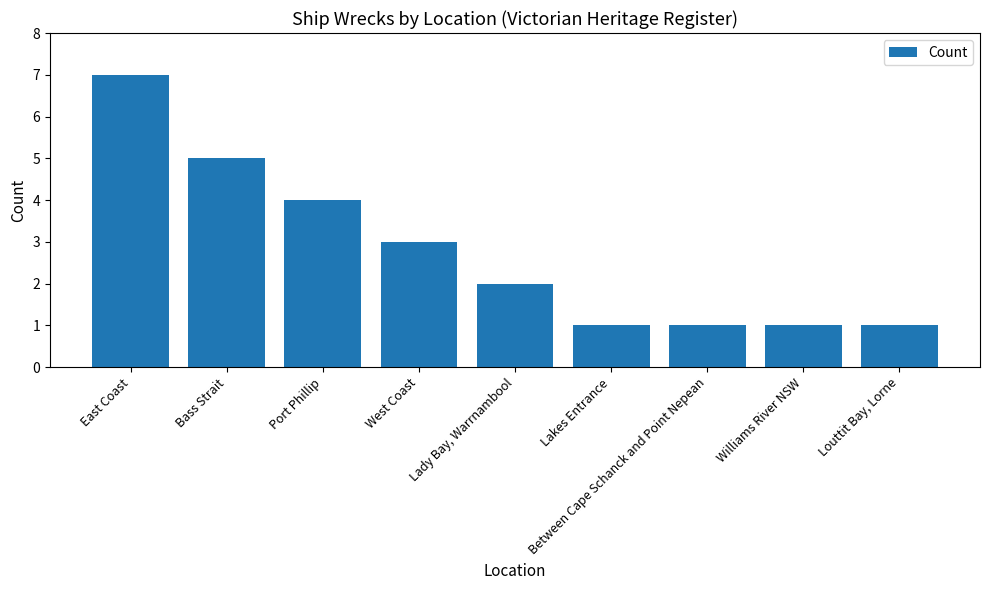

What is the sum of all values?

25